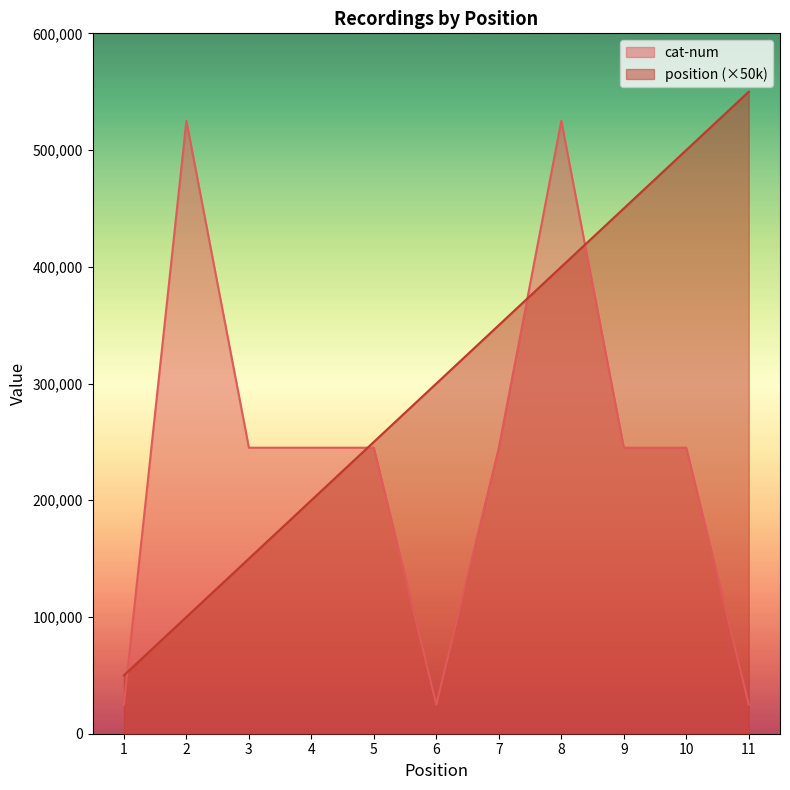

Rank the series at 3 from highest to lowest value.

cat-num, position (×50k)